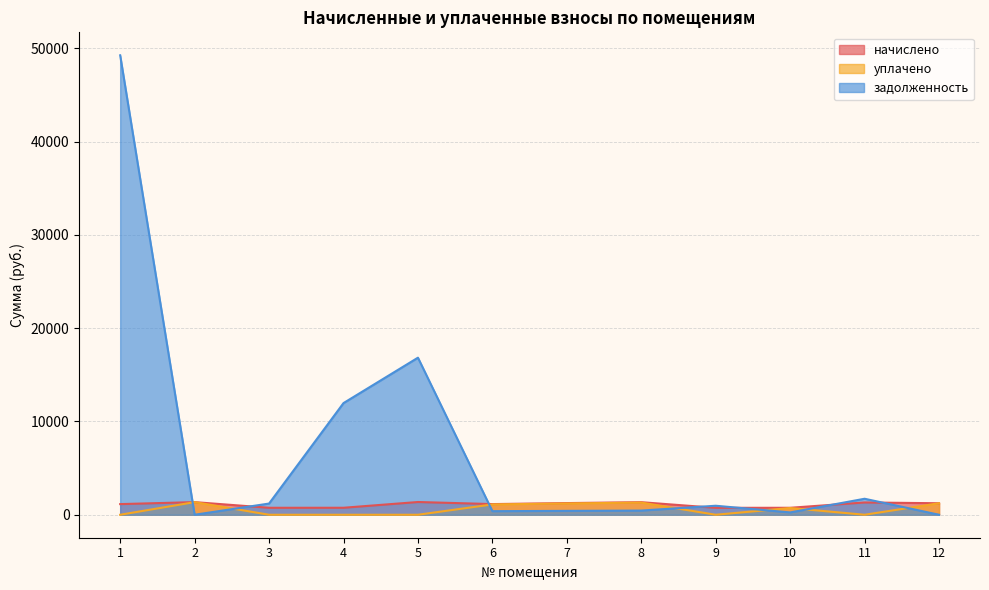

Reading left to right, what are all the values shown in this chart?

начислено: 1=1141.3	2=1353.7	3=747.2	4=749.8	5=1366.5	6=1143.9	7=1251.4	8=1346.0	9=742.1	10=747.2	11=1317.9	12=1233.5
уплачено: 1=0.0	2=1353.7	3=0.0	4=0.0	5=0.0	6=1107.2	7=1211.3	8=1302.9	9=0.0	10=723.3	11=0.0	12=1233.5
задолженность: 1=49254.1	2=0.0	3=1200.9	4=11972.0	5=16838.5	6=383.6	7=417.1	8=448.7	9=965.7	10=249.1	11=1715.0	12=0.0